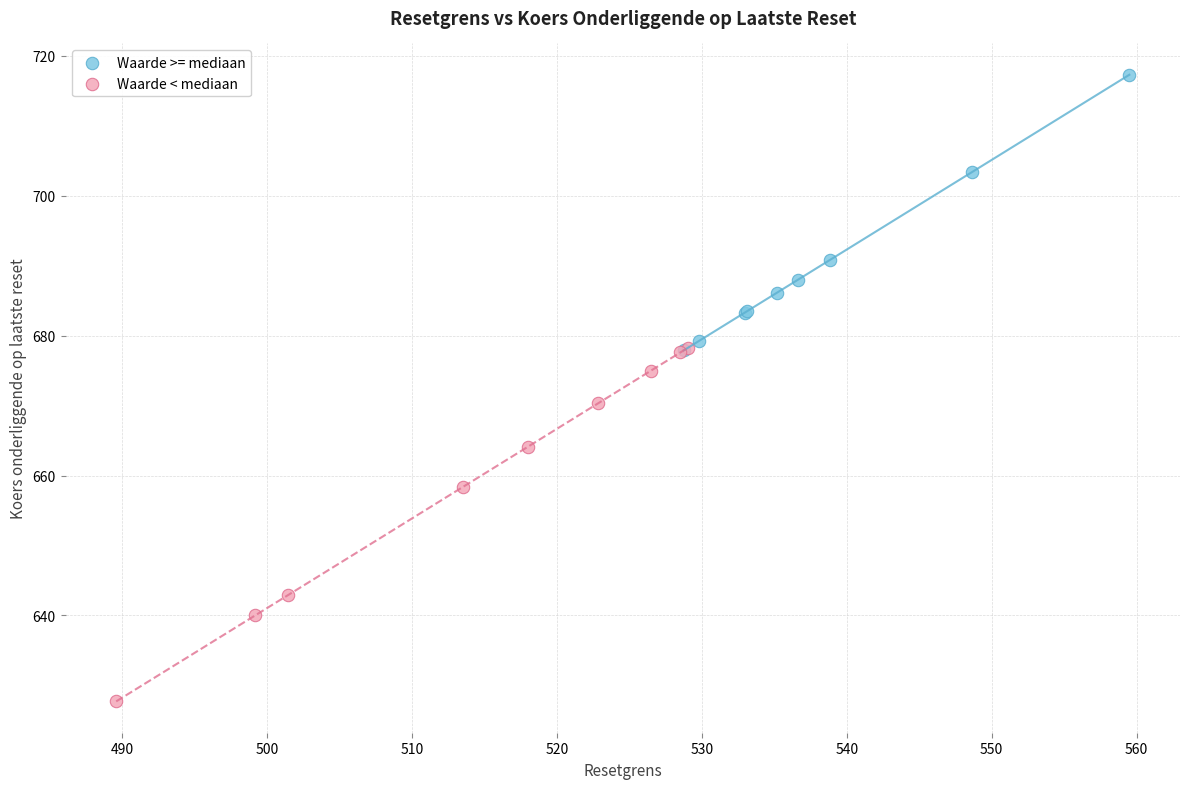

What are all the series names shown in the legend?

Waarde >= mediaan, Waarde < mediaan